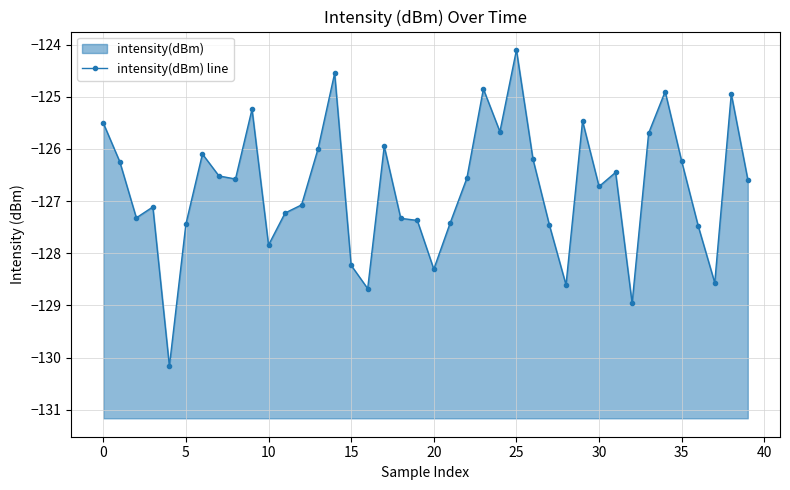

How many points are lower than both their immediate neighbors (excluding endpoints)?

11